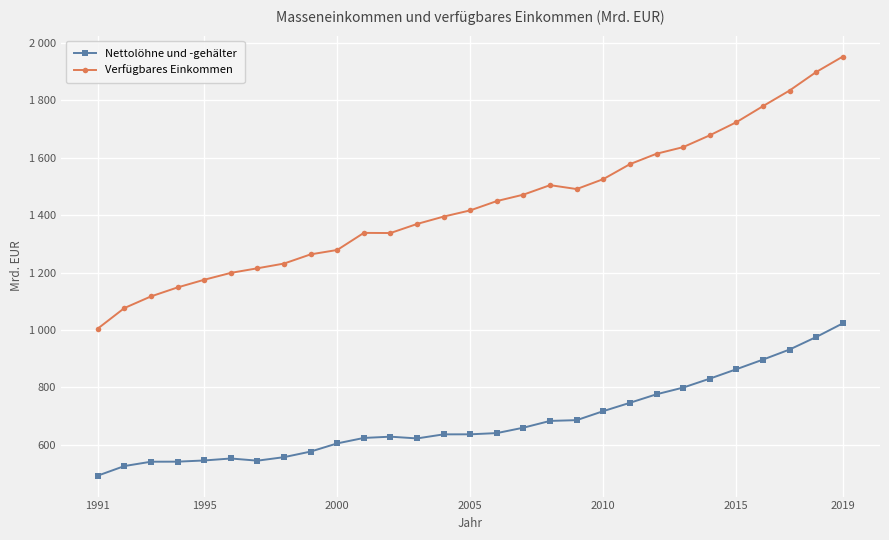

What are all the series names shown in the legend?

Nettolöhne und -gehälter, Verfügbares Einkommen